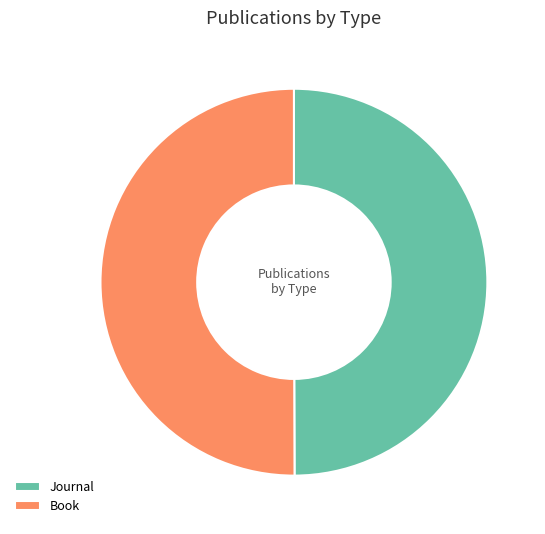

Is the sum of Book and Journal greater than half?

Yes